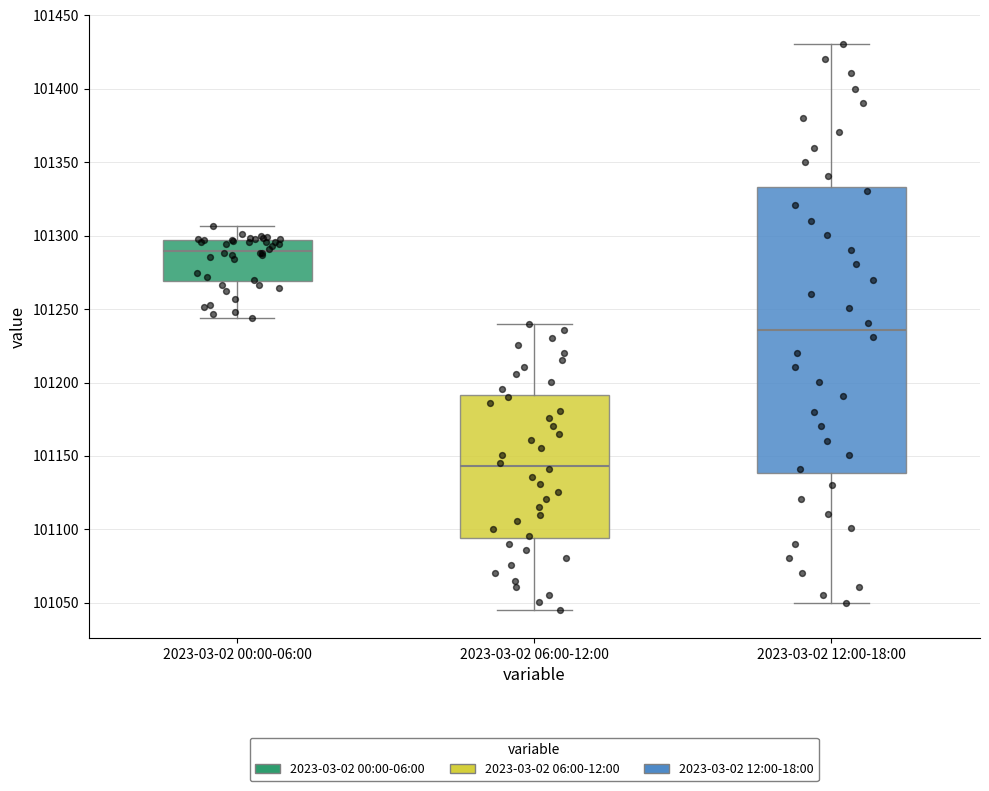

Which box's median line is the lowest?

2023-03-02 06:00-12:00